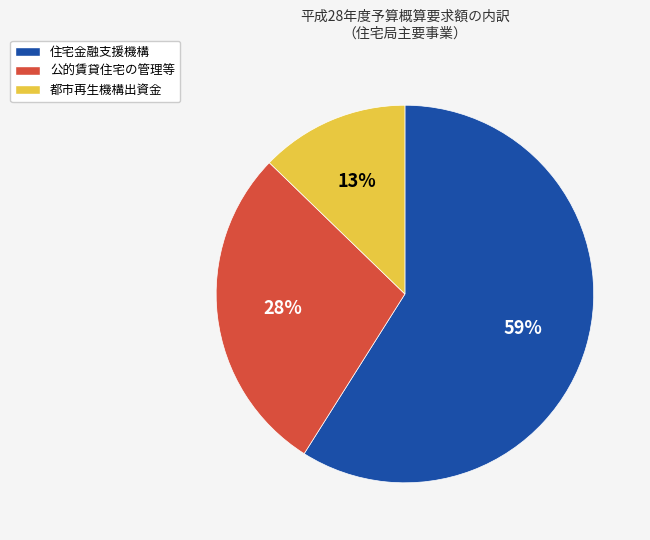

Which has a higher value, 公的賃貸住宅の管理等 or 都市再生機構出資金?

公的賃貸住宅の管理等